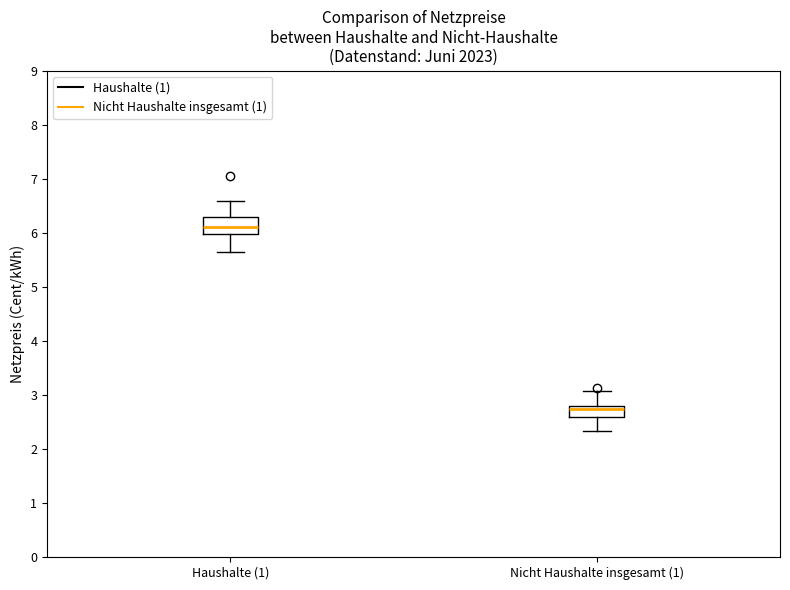

Reading left to right, read every box against the y-axis: the position of its median line, the range the box covers, and the ends of its whiskers. The values are not printed on the chart, so give them approximately, as read against the axis.

Haushalte (1): median 6.1, box 6.0 to 6.3, whiskers 5.7 to 6.6
Nicht Haushalte insgesamt (1): median 2.7, box 2.6 to 2.8, whiskers 2.3 to 3.1